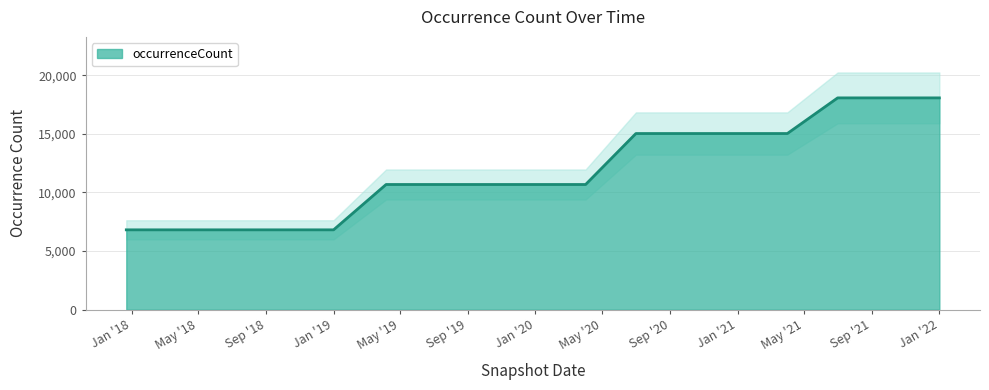

How many data points are less than 10682?

5